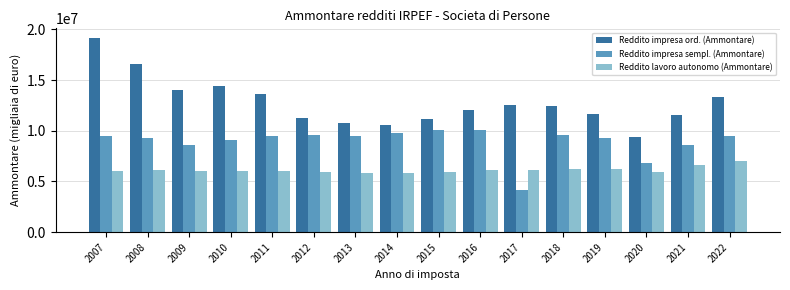

Rank the series by their average value, from lowest to highest.

Reddito lavoro autonomo (Ammontare), Reddito impresa sempl. (Ammontare), Reddito impresa ord. (Ammontare)